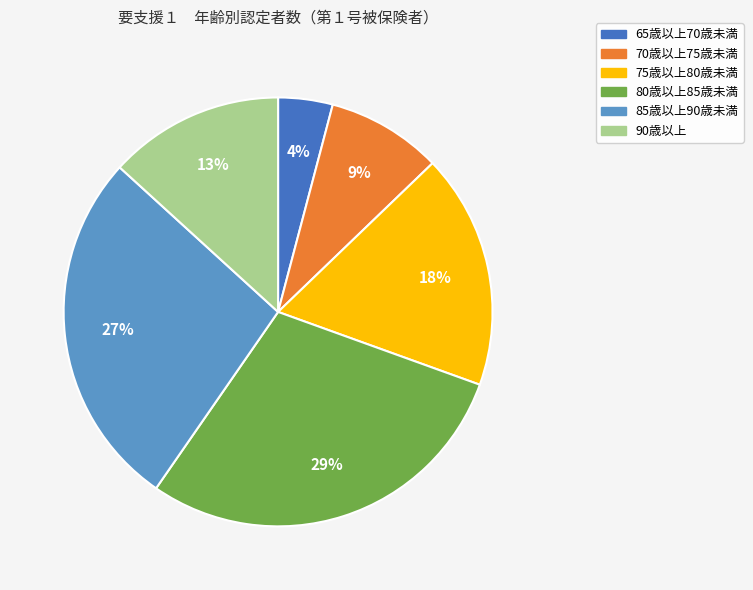

How many slices are in this pie chart?

6